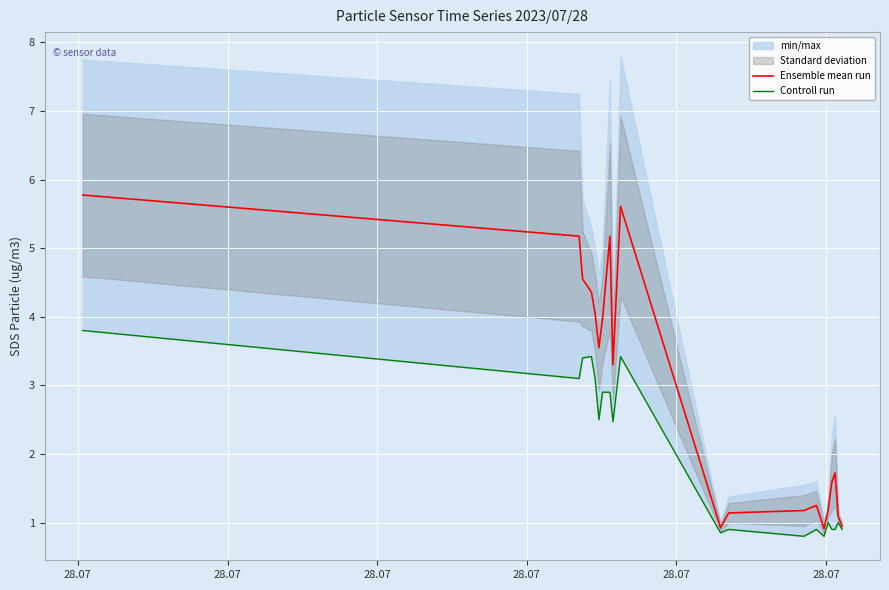

What is the sum of all Controll run values?

40.0